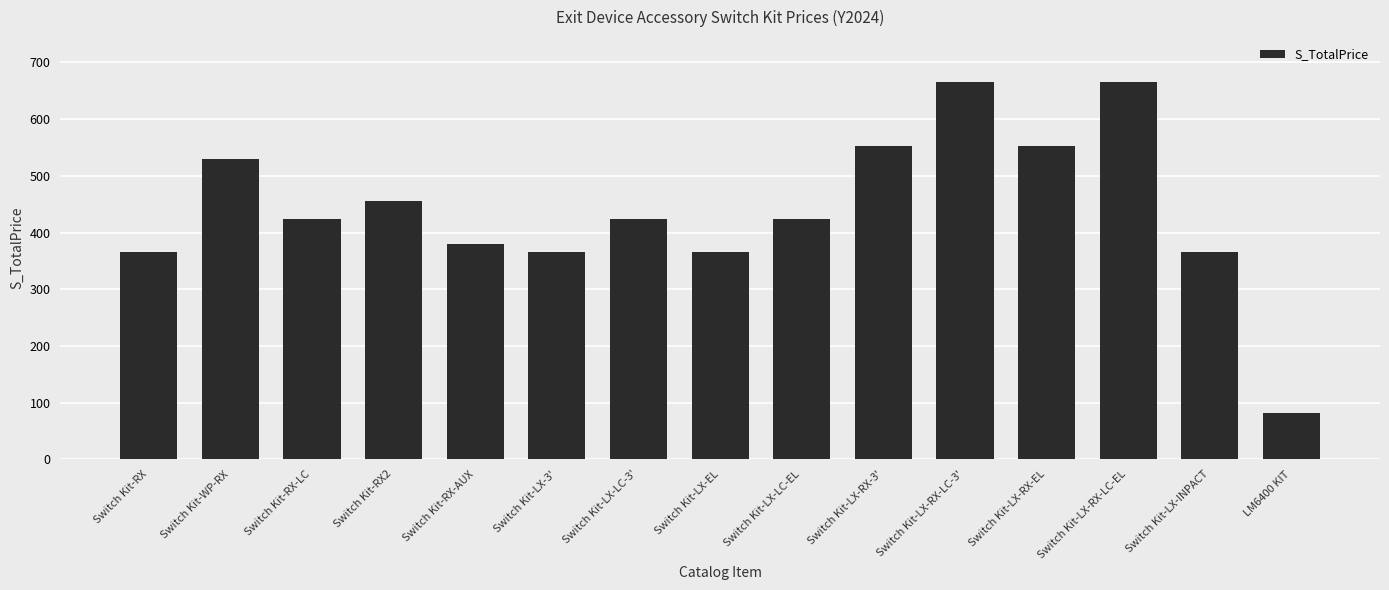

What is the average value?

441